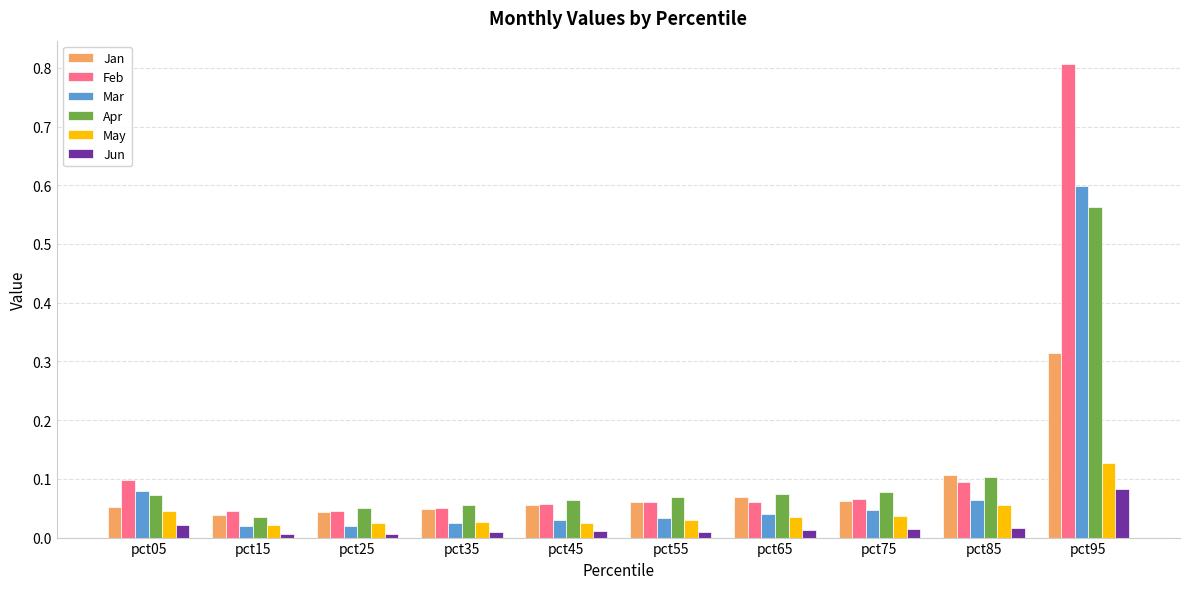

What is the sum of all Apr values?

1.2